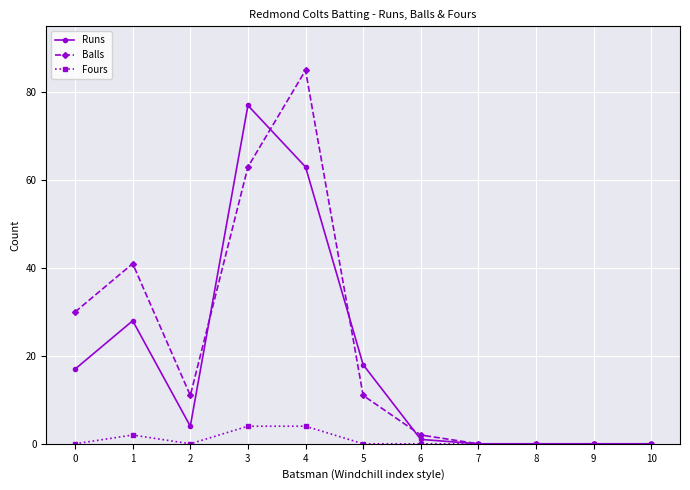

What is the value of the Balls point at the 6th from the left?

11